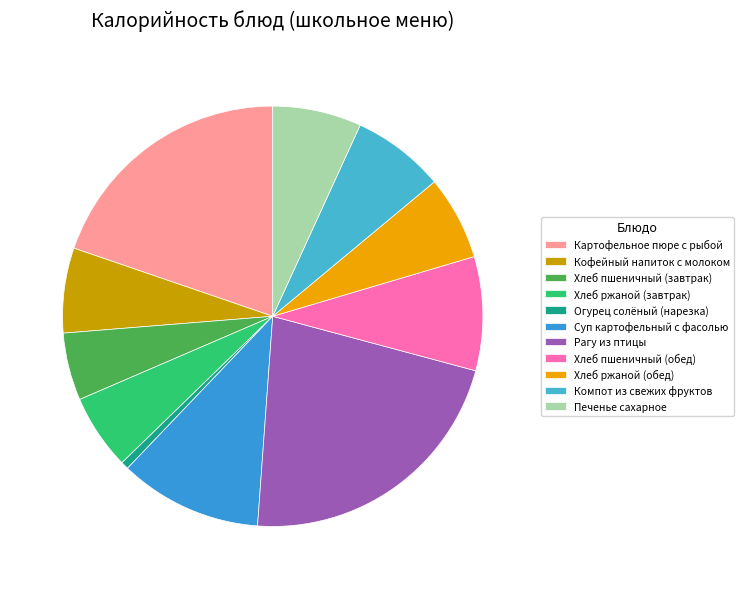

Which has a higher value, Компот из свежих фруктов or Хлеб пшеничный (завтрак)?

Компот из свежих фруктов